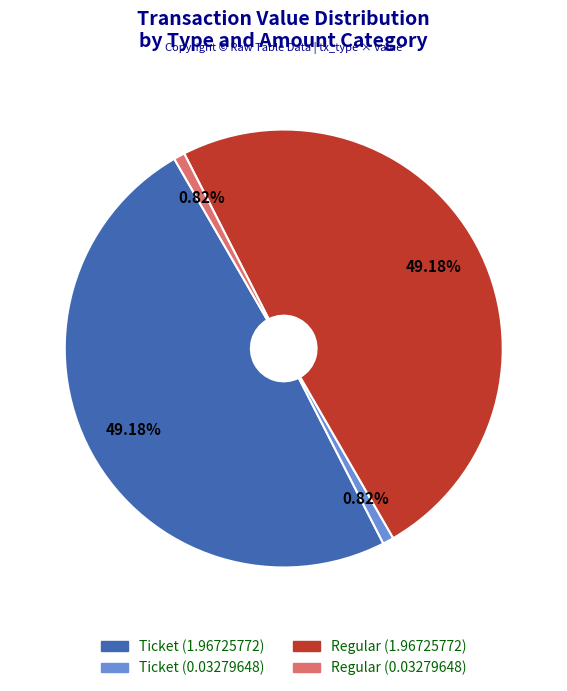

Is there a majority slice in this chart?

No